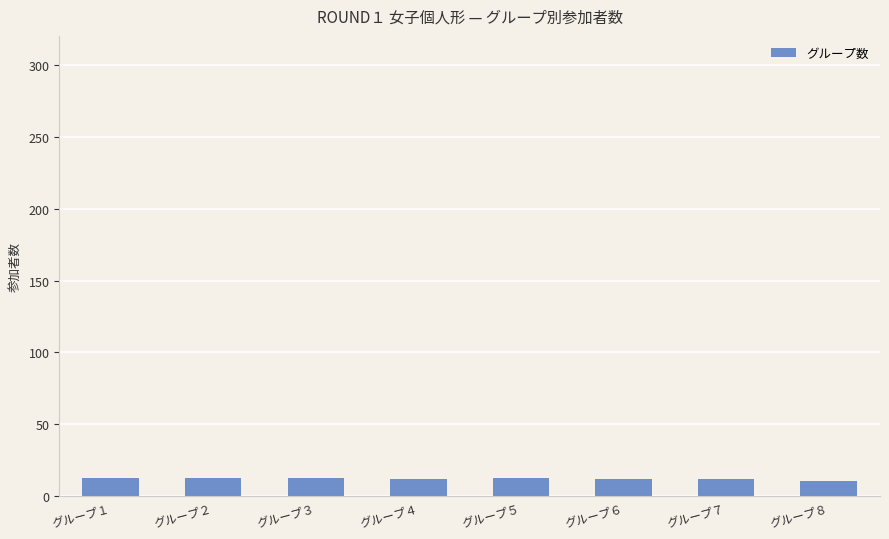

Count the values in the range 12 to 13.

7